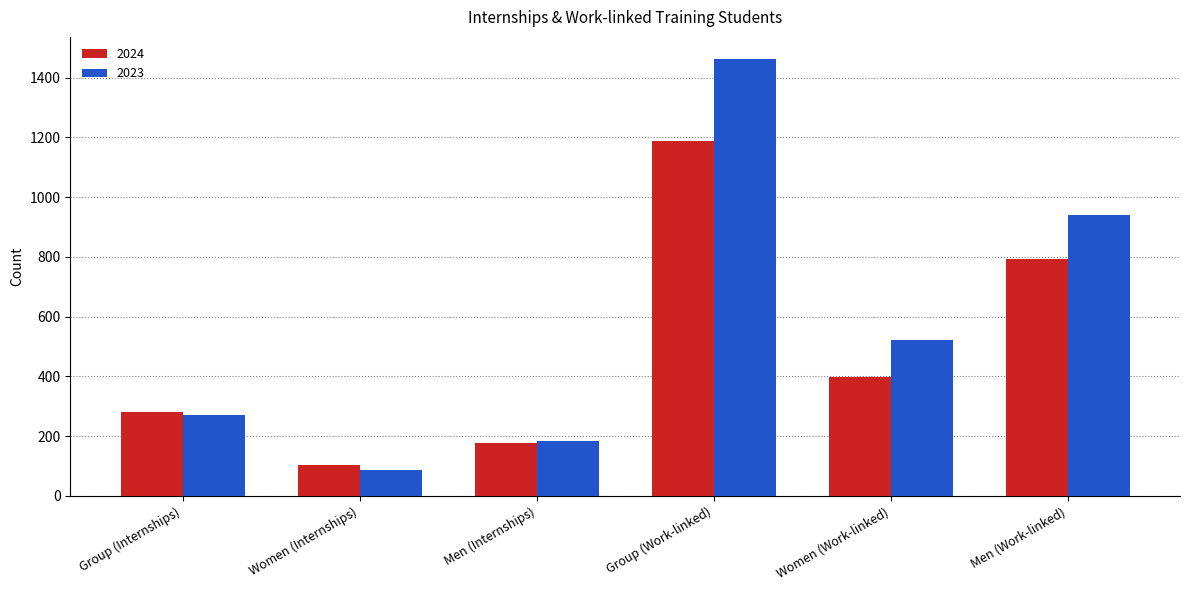

What are all the series names shown in the legend?

2024, 2023